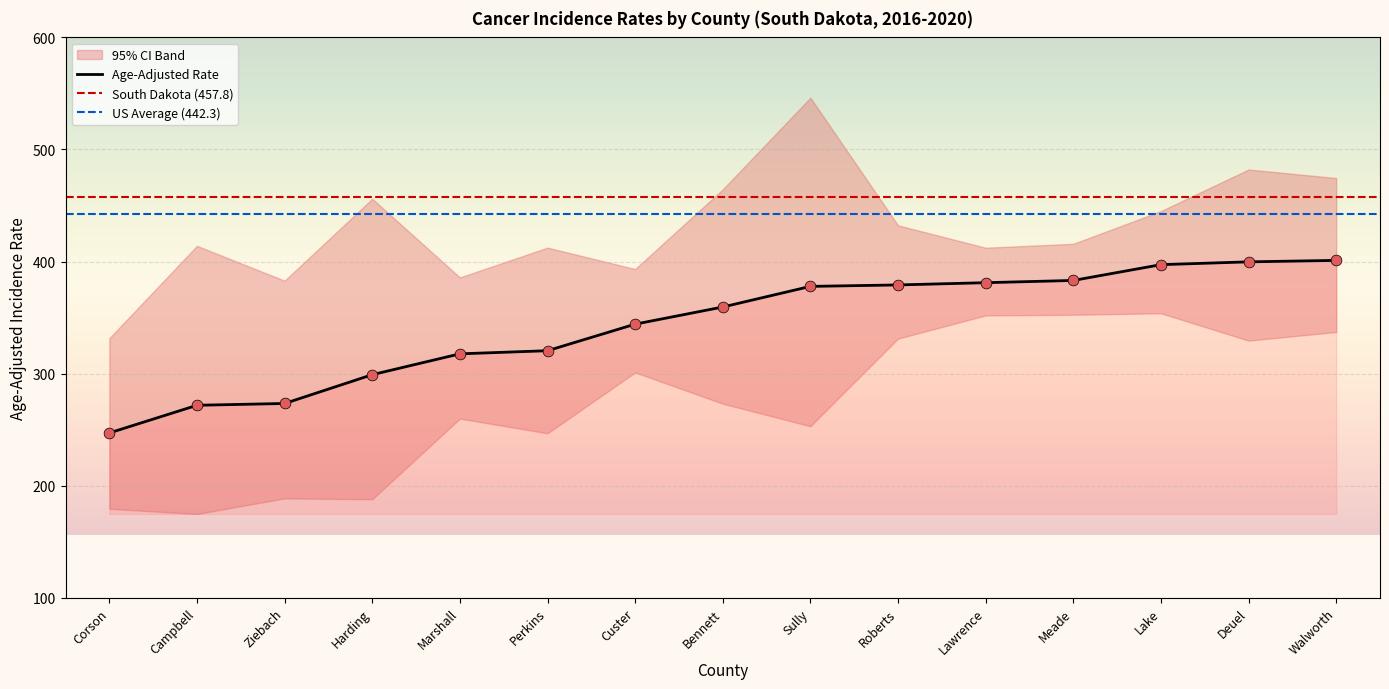

Is the value of Upper 95% CI at Roberts greater than the value of Lower 95% CI at Campbell?

Yes